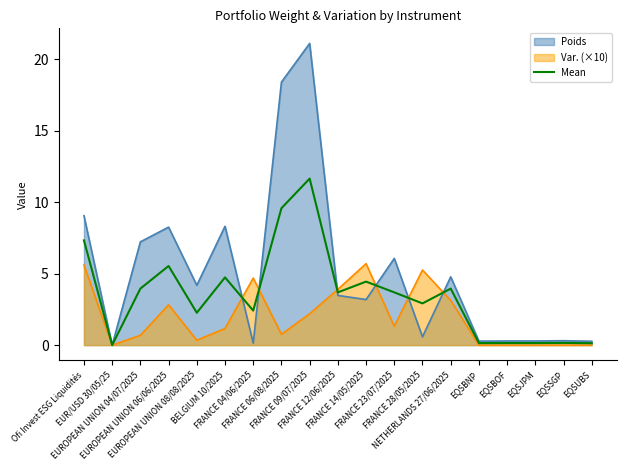

At which label is the value closest to 5?

BELGIUM 10/2025